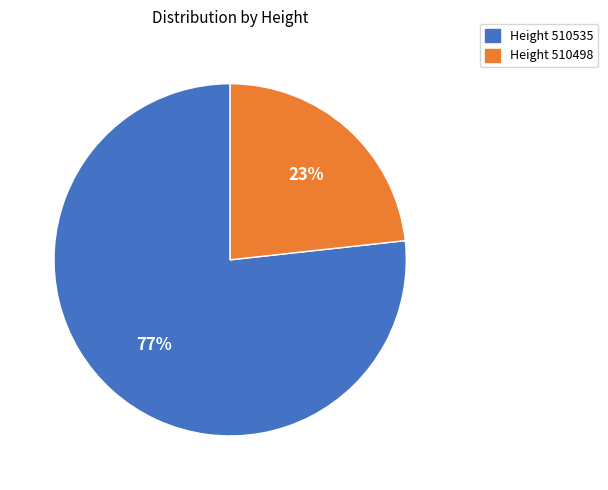

Which slice is the largest?

Height 510535